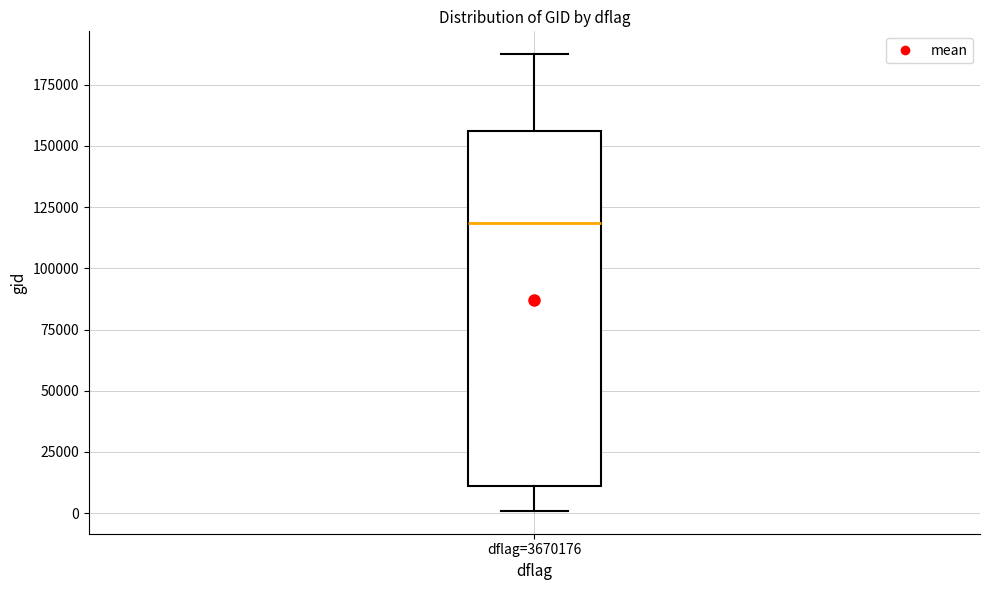

Read this box plot against the y-axis: the position of the median line, the range covered by the box, and the ends of both whiskers. The values are not printed on the chart, so give them approximately, as read against the axis.

median 120000, box 10000 to 155000, whiskers 0 to 190000